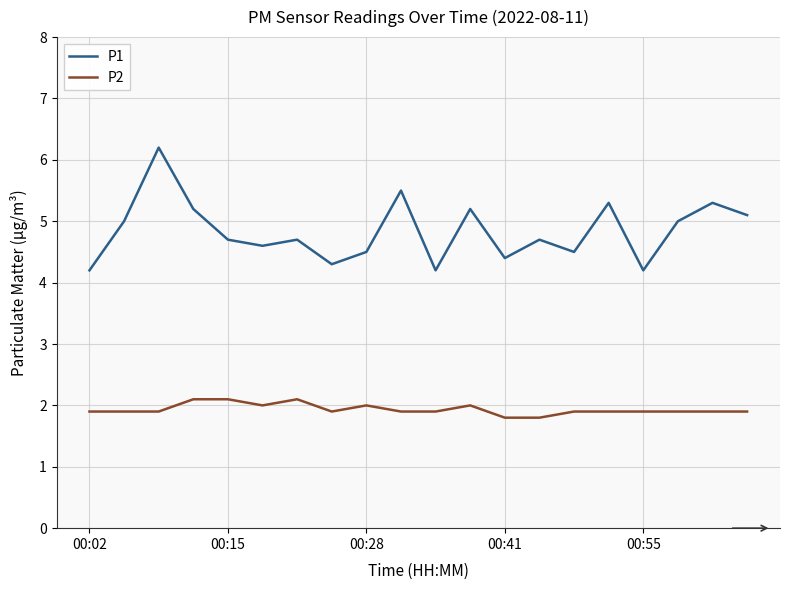

What is the average value of the P2 series?

1.9